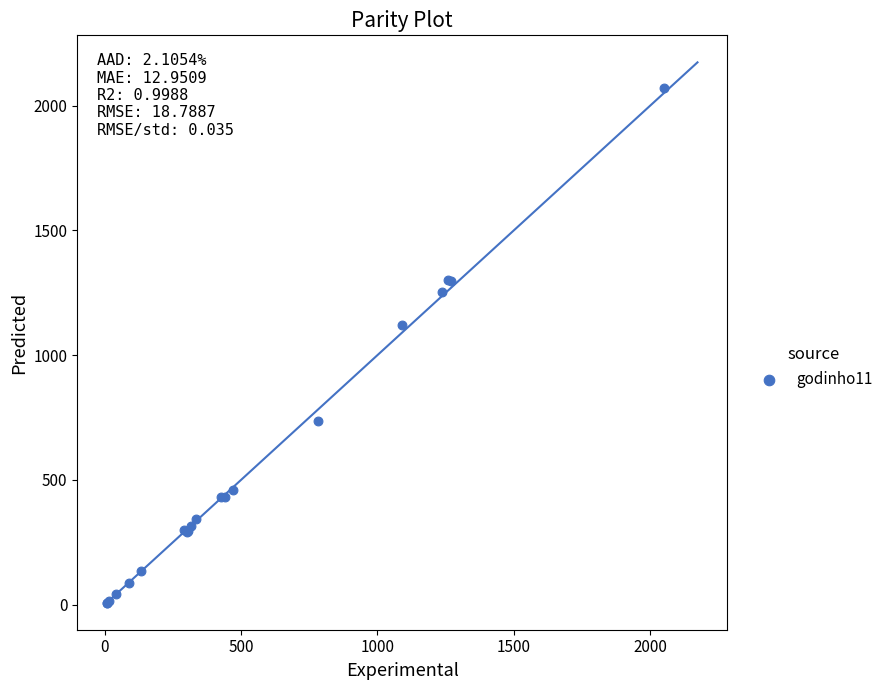

What Y value in the scatter plot is closest to 1039?

1119.2